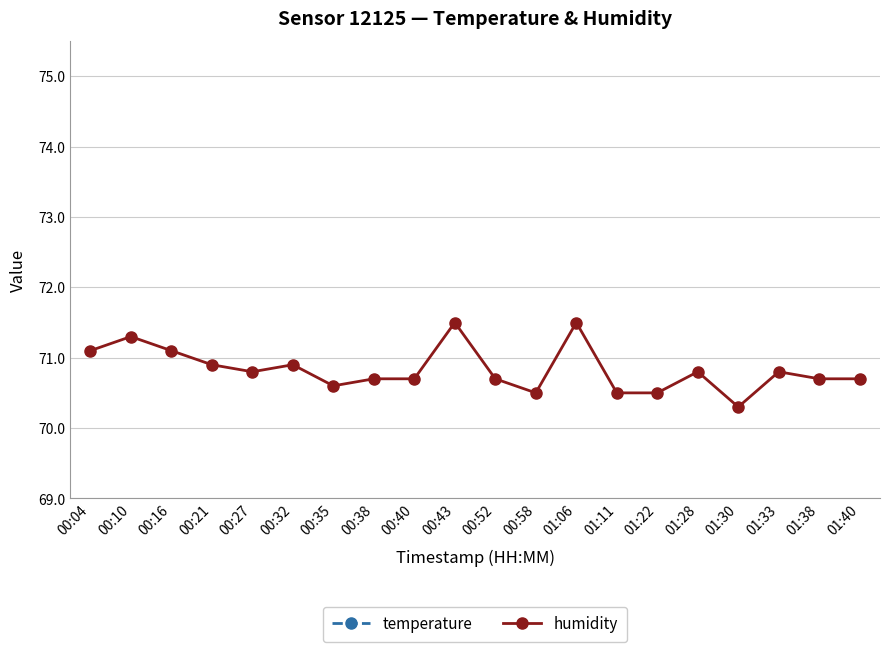

What is the difference between the maximum and second lowest values in the temperature series?

0.4